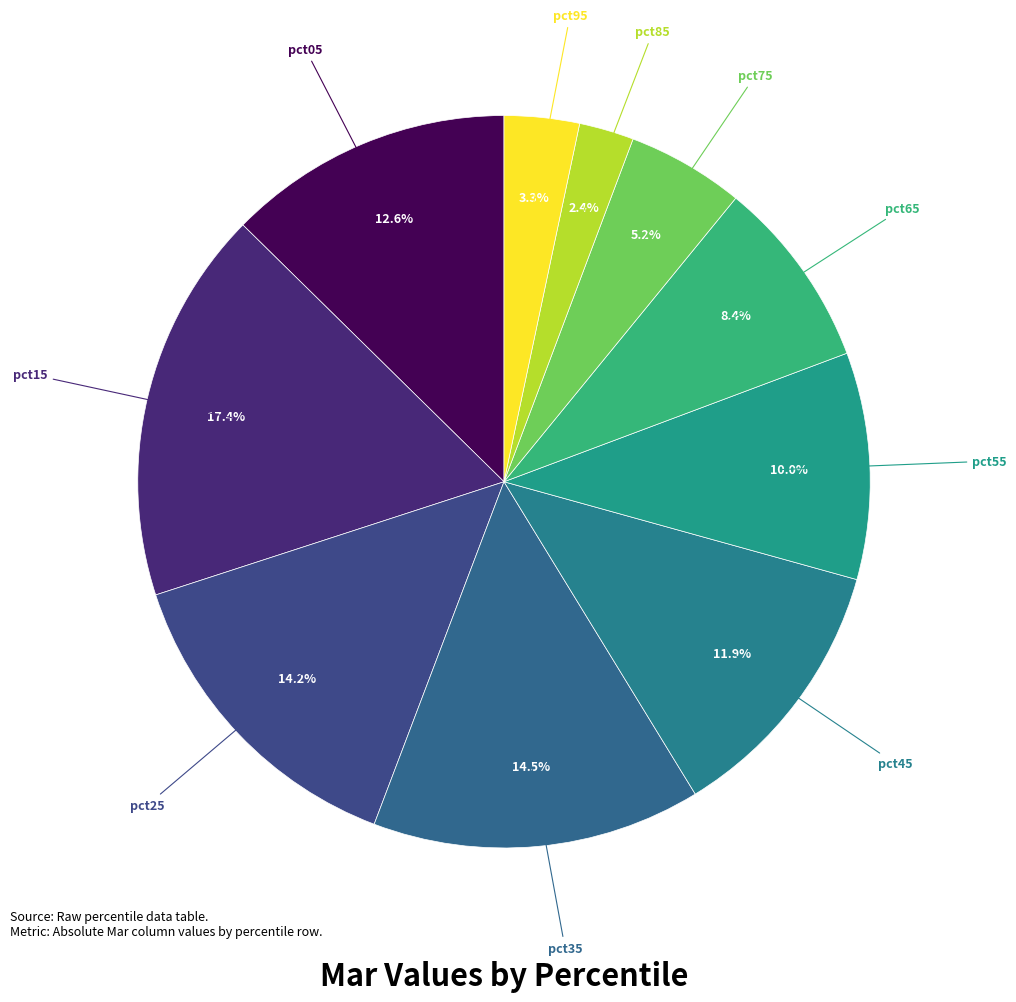

Count the number of slices in the pie.

10